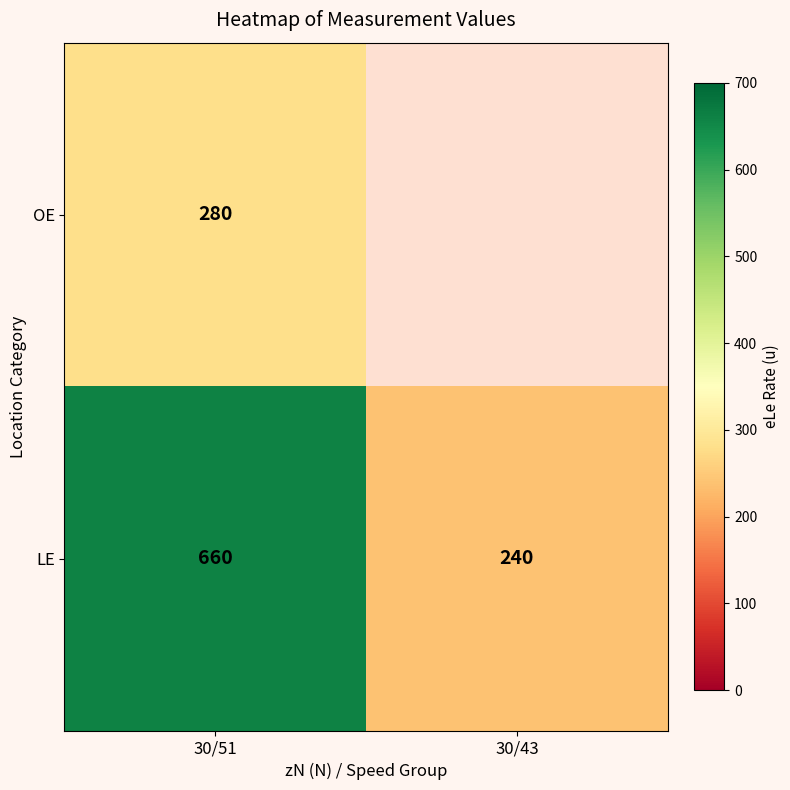

Rank the categories by LE value from highest to lowest.

30/51, 30/43